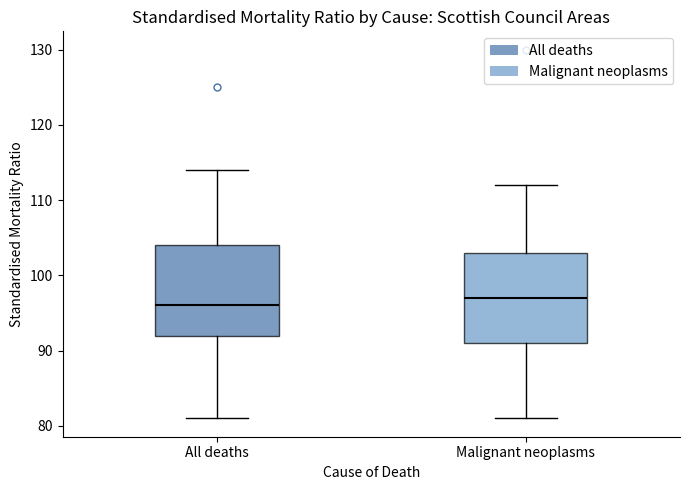

Where does the upper whisker of the box for All deaths end on the y-axis? The values are not printed on the chart, so give them approximately, as read against the axis.

114